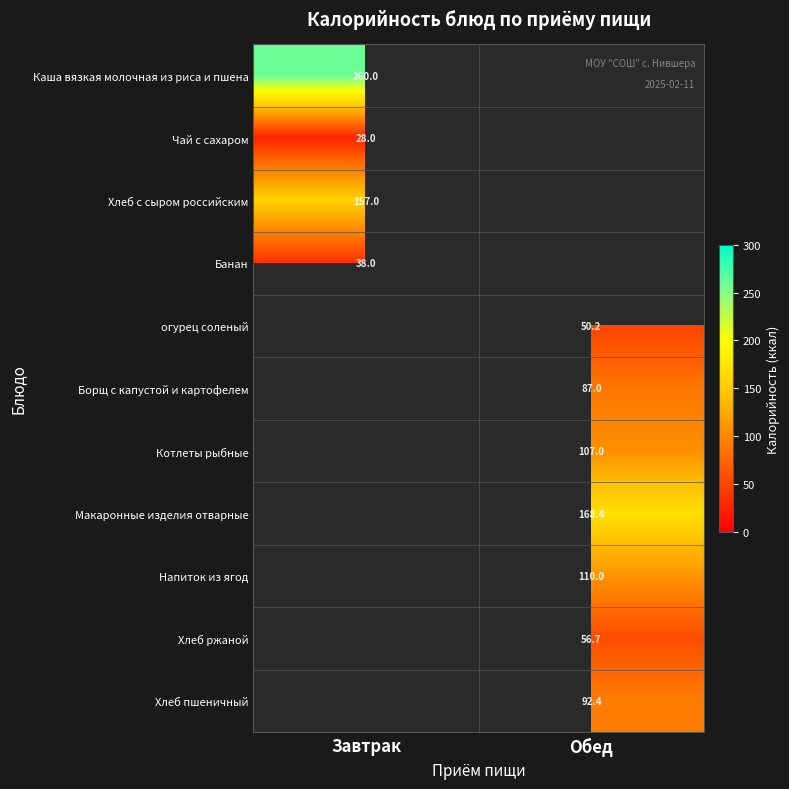

True or false: Хлеб ржаной has a value of 75.1 at Обед.

False